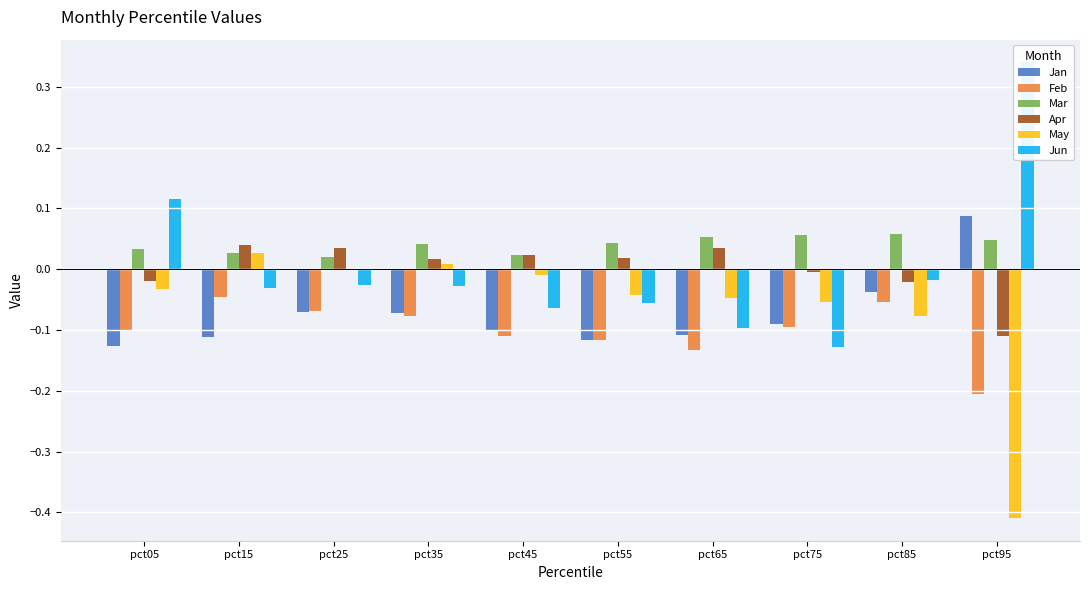

How many data points in May are above 0?

3